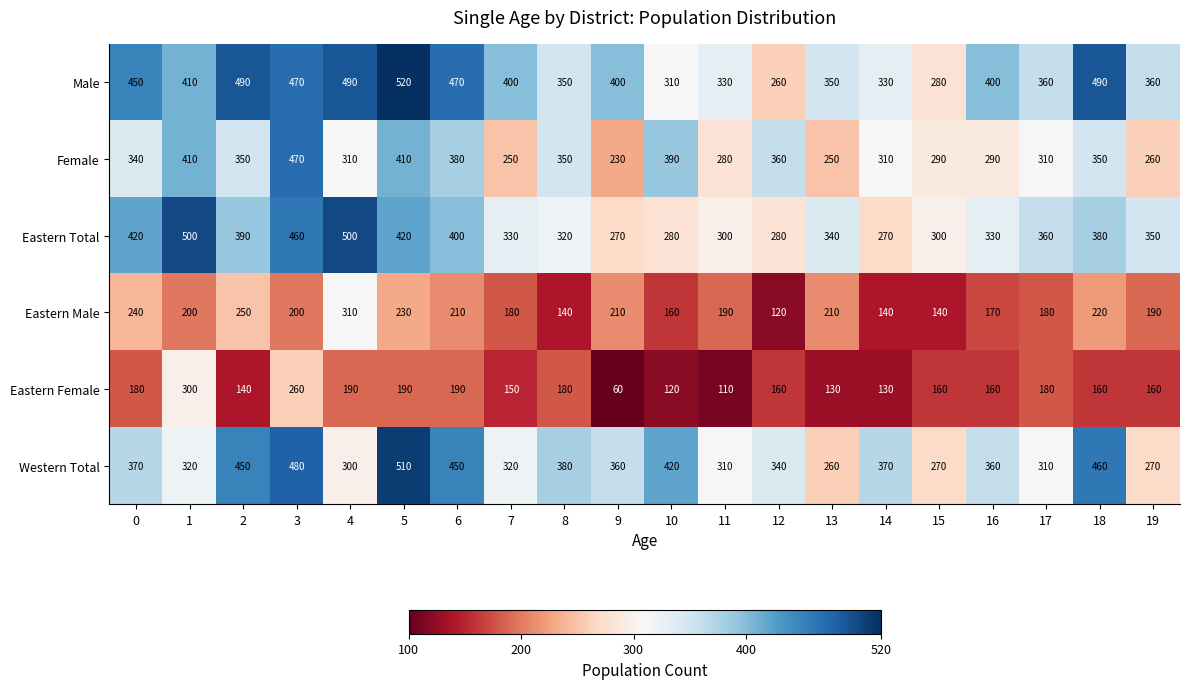

How many distinct data groups are displayed?

6